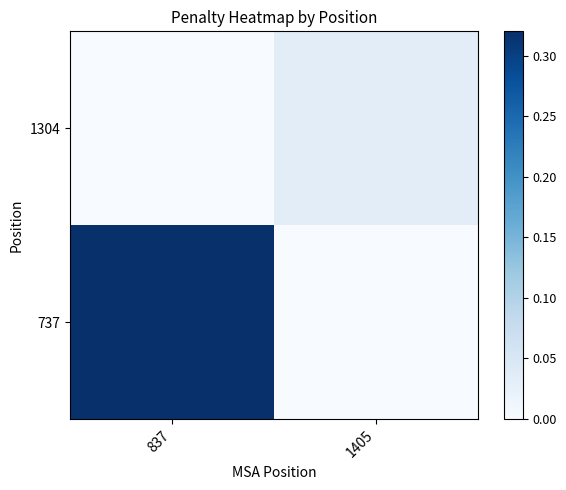

At how many categories does at least one series exceed 0?

2